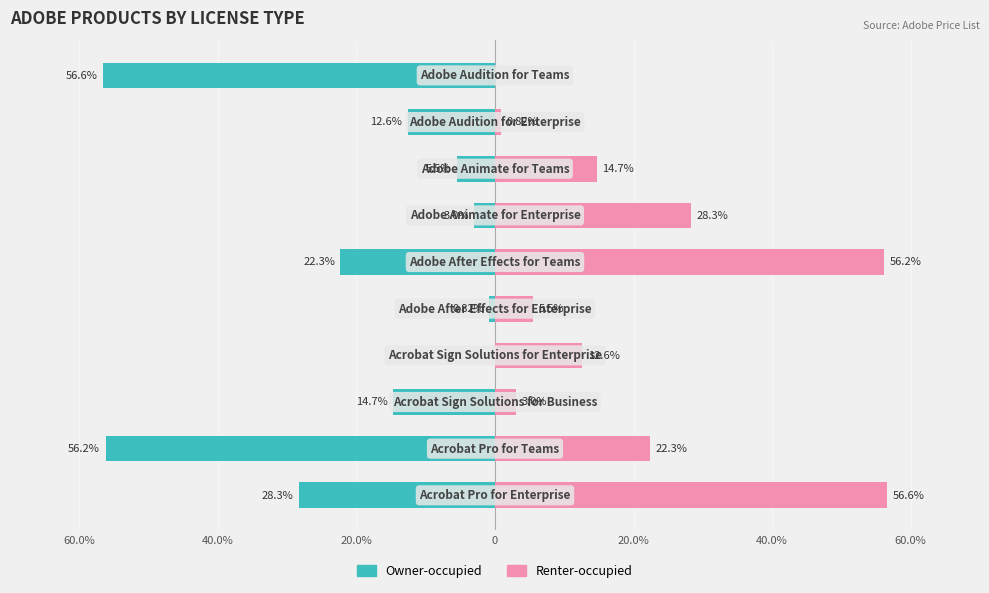

Is the value of Renter-occupied at 20.0% greater than the value of Owner-occupied at 20.0%?

Yes